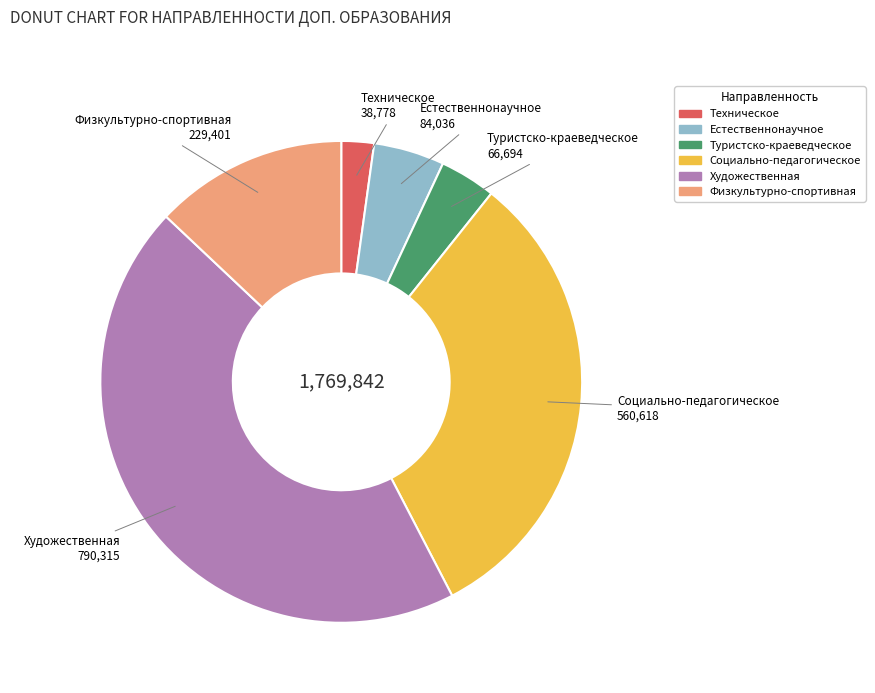

Which slice is the largest?

Художественная